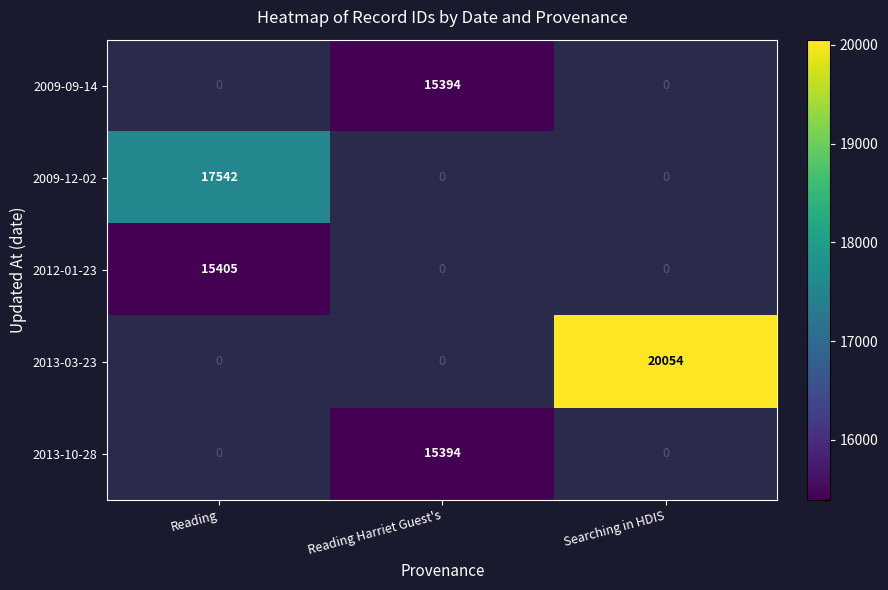

At which category does the chart reach its peak across all series?

Searching in HDIS